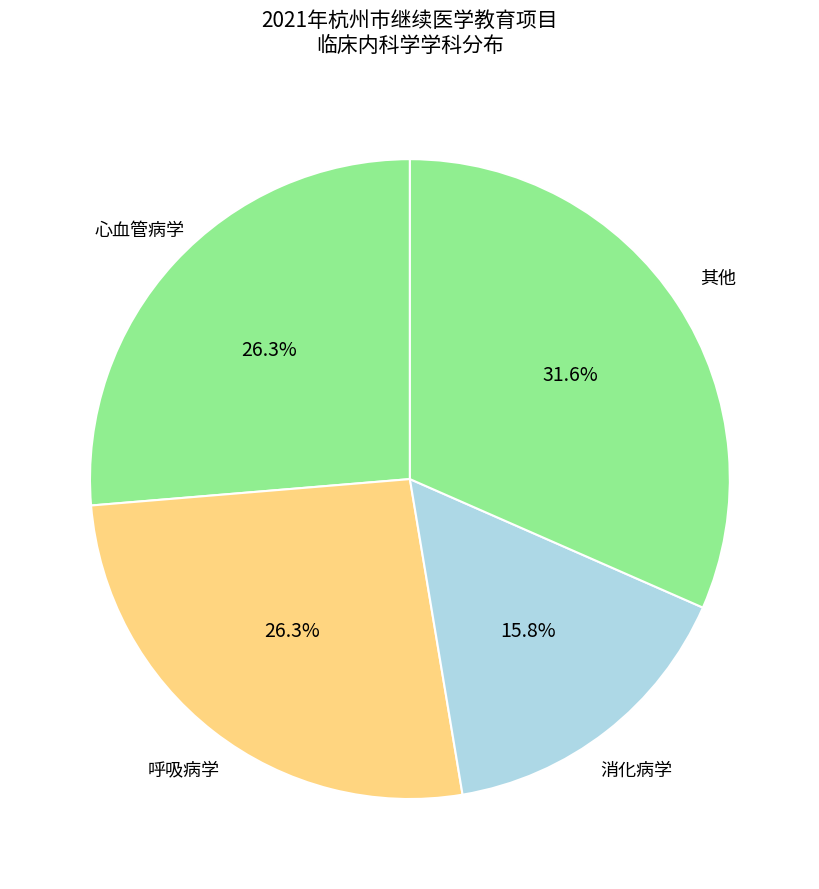

Is it true that 呼吸病学 is 39% of the pie?

False